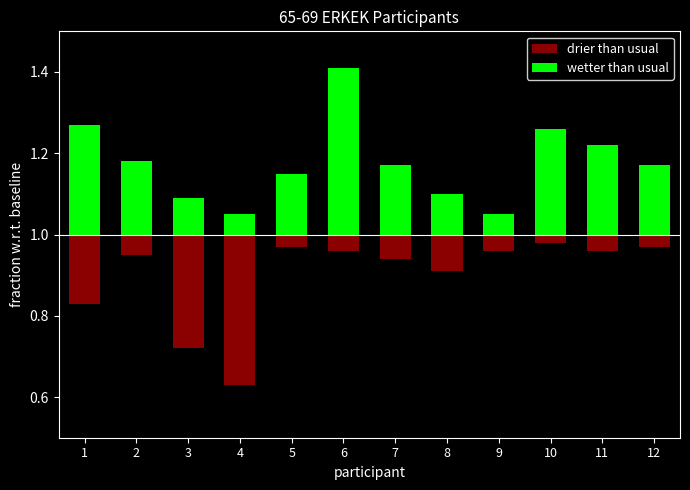

Count the number of data series in this chart.

2